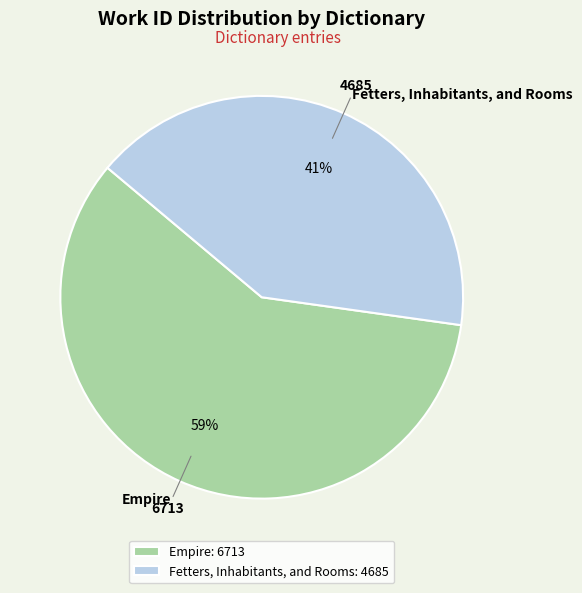

Approximately how many times larger is the value at Fetters, Inhabitants, and Rooms compared to Empire?

0.7